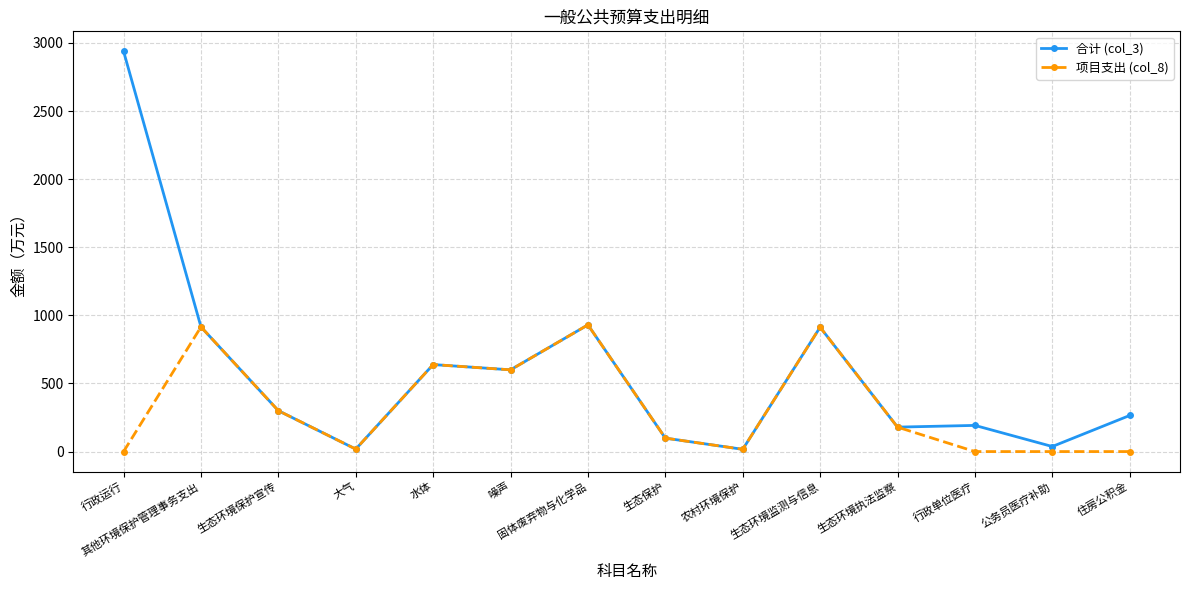

Is it true that 合计 (col_3) equals 265.0 at 住房公积金?

True